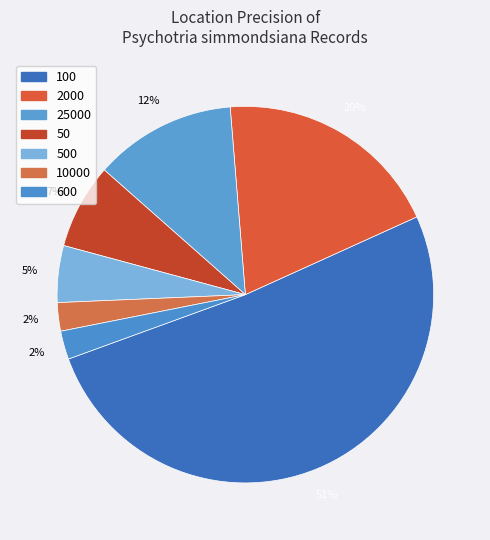

What is the largest slice in the pie chart?

100